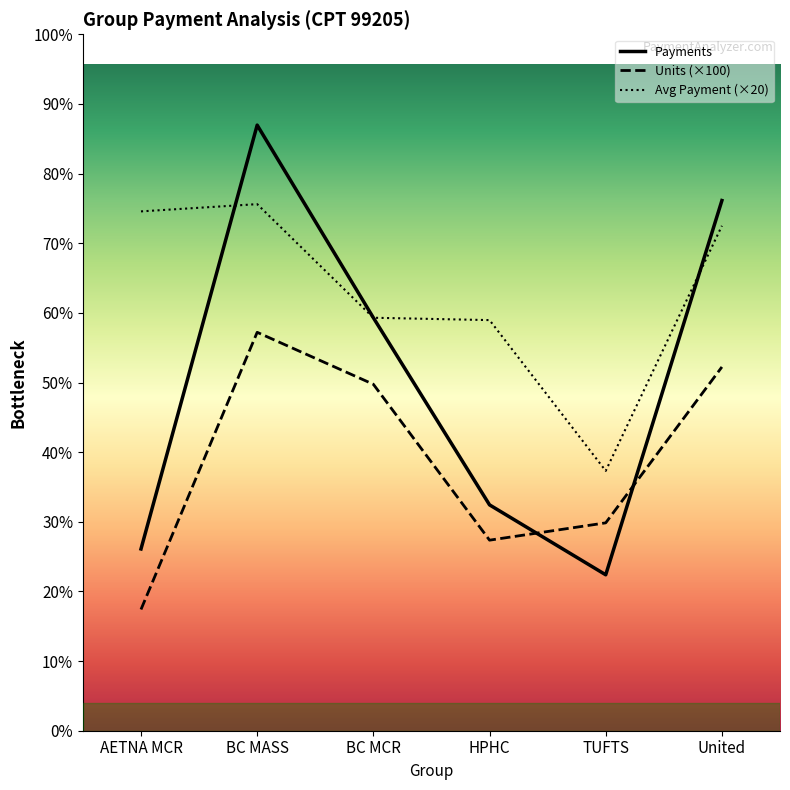

At AETNA MCR, list the series in order from smallest to largest.

Units (×100), Payments, Avg Payment (×20)